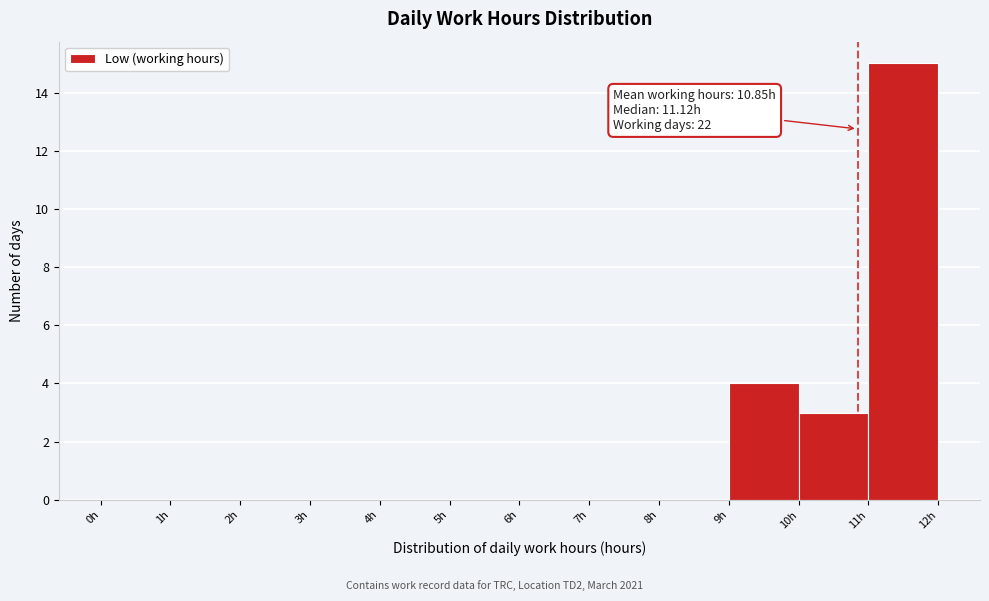

Over which range of the x-axis is the bar tallest?

11 to 12